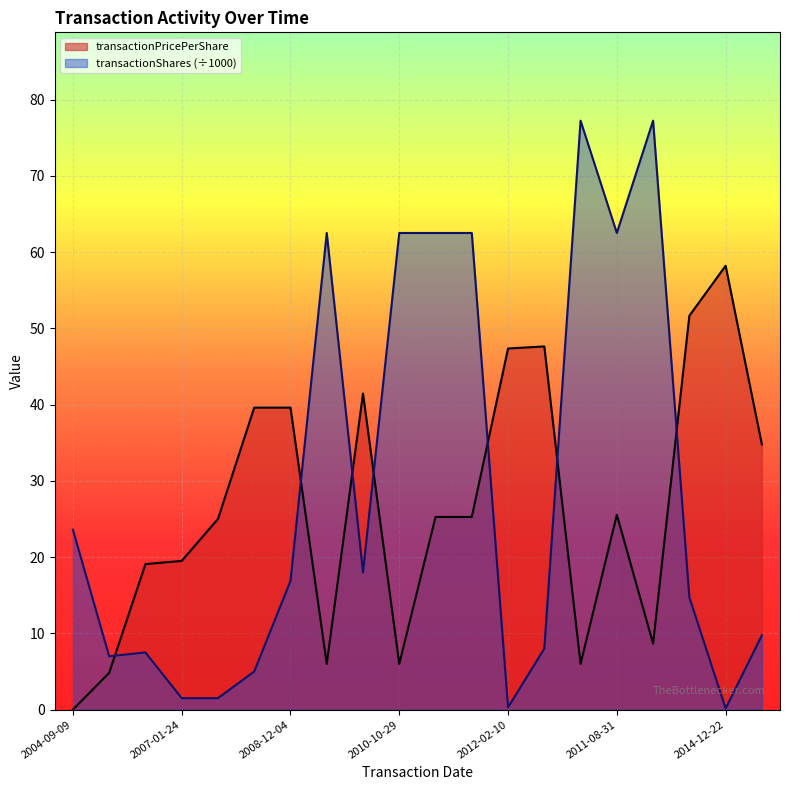

True or false: transactionPricePerShare and transactionShares (÷1000) intersect in this chart.

True